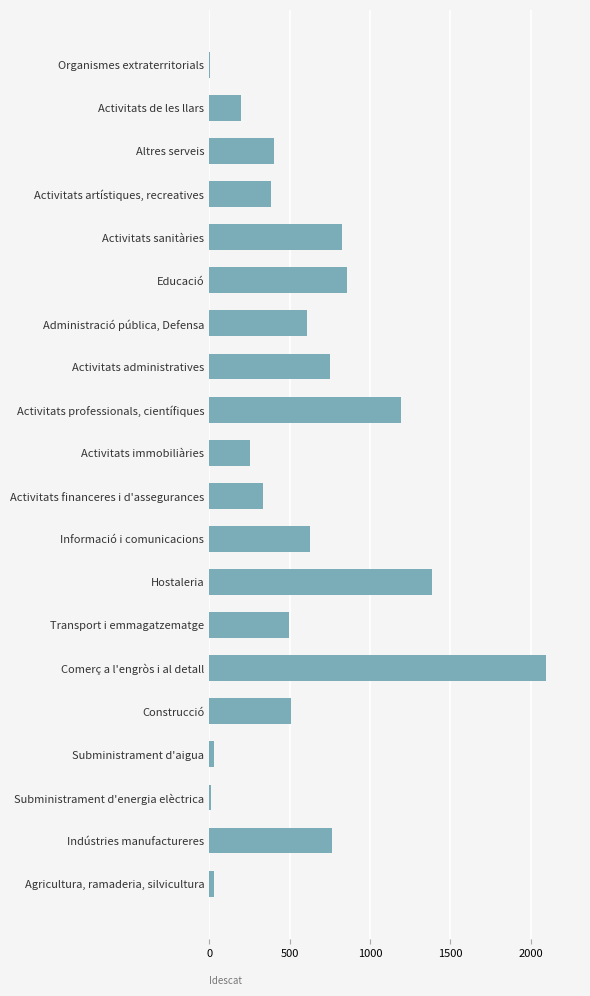

What is the sum of all values?

11781